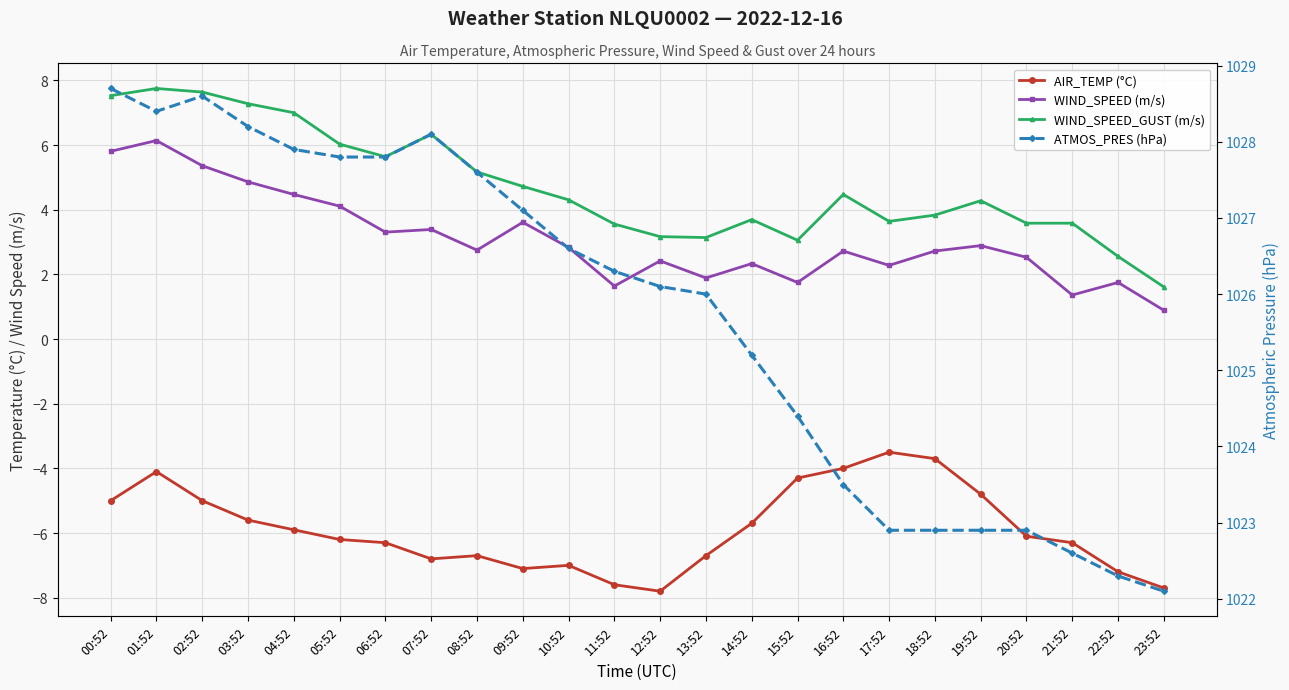

What is the average value of the WIND_SPEED (m/s) series?

3.1